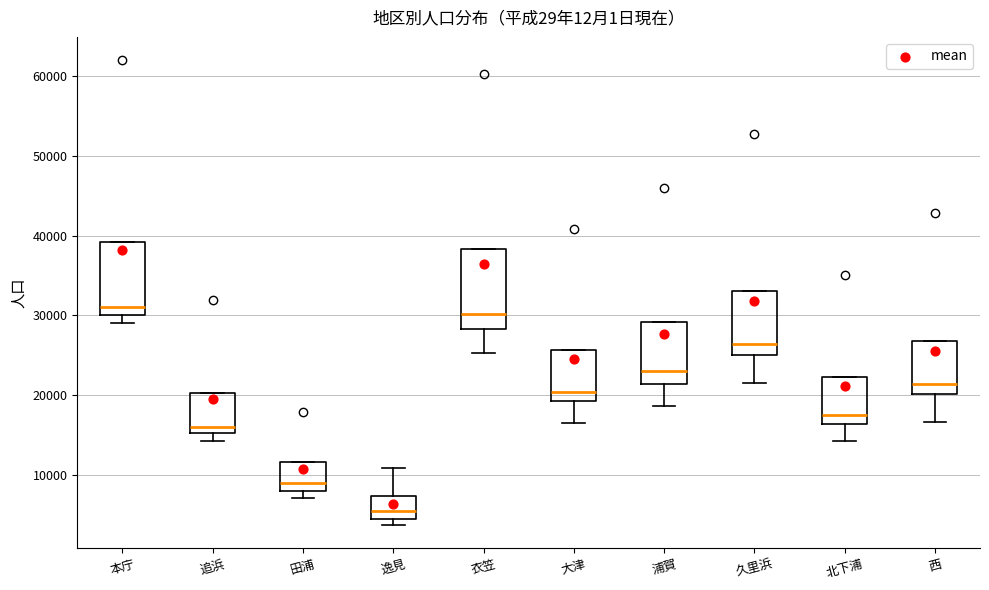

Where is the upper edge of the box for 久里浜 on the y-axis? The values are not printed on the chart, so give them approximately, as read against the axis.

33000